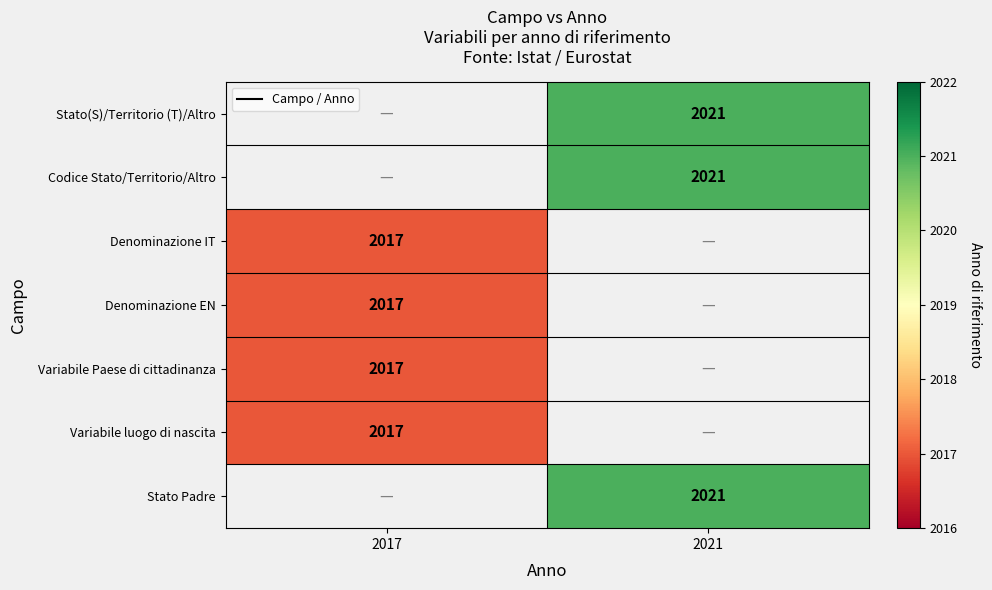

Is it true that Variabile Paese di cittadinanza equals 2017 at 2017?

True